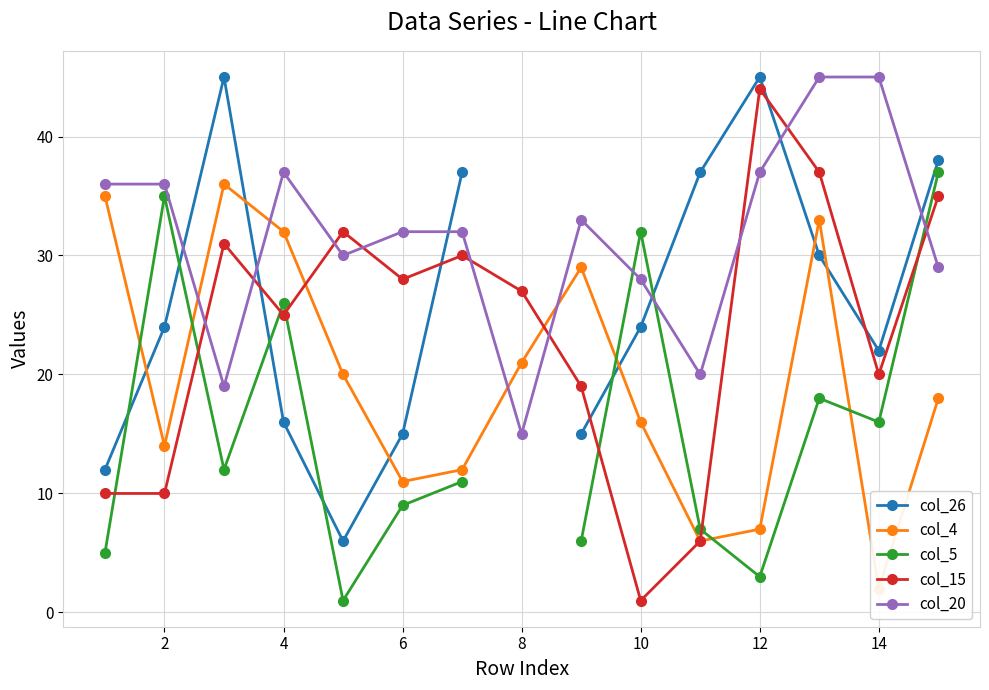

Which series ends up on top after the final intersection of col_20 and col_15?

col_15